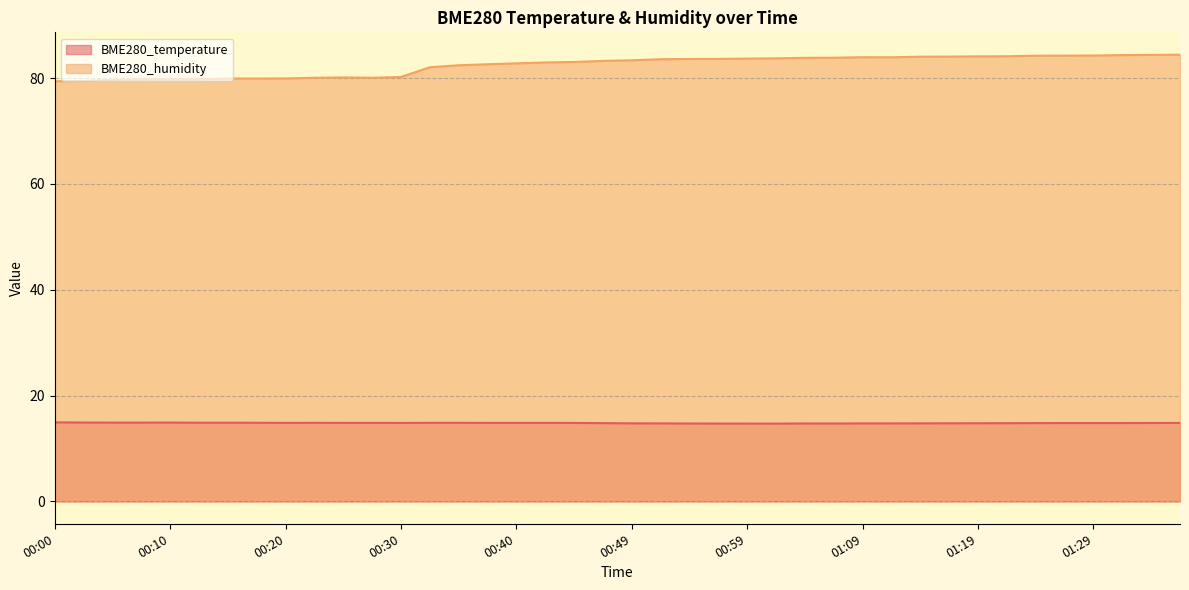

What is the value of the BME280_humidity point at the 34th from the left?

84.1